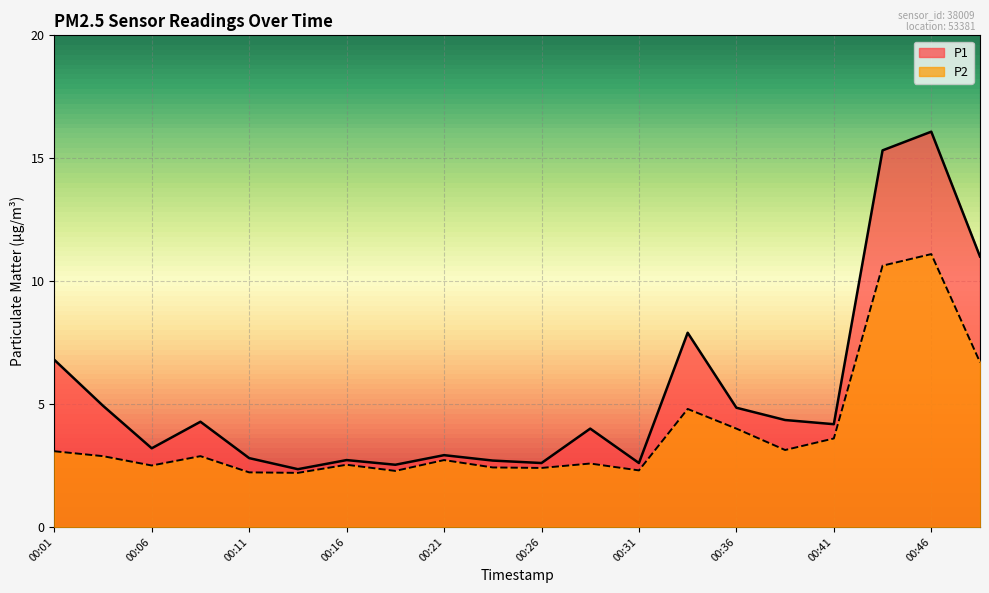

How many interior local valleys does the P1 series have?

6